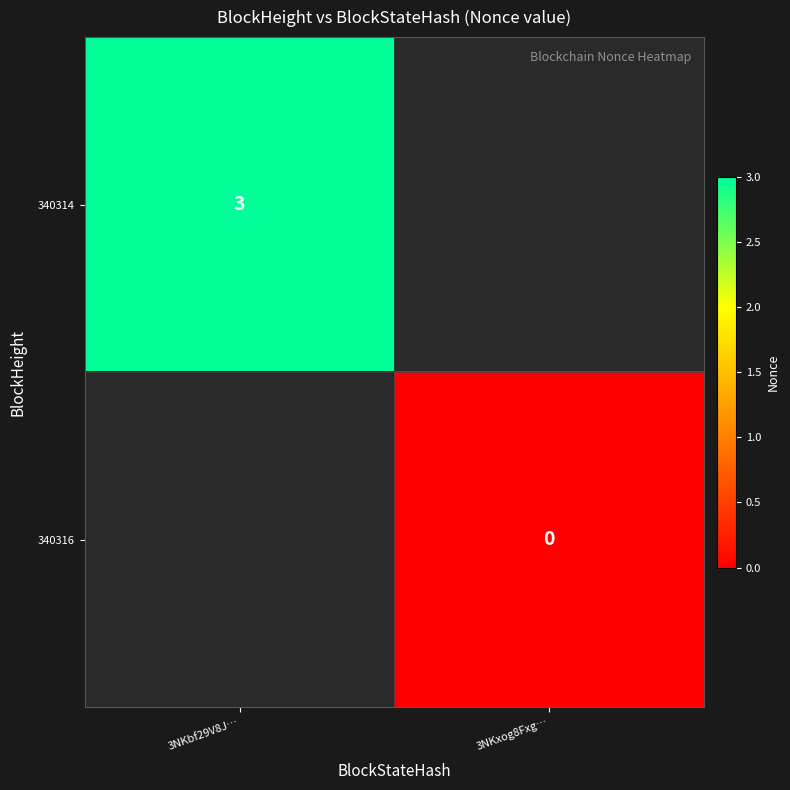

True or false: 340314 has a value of 5 at 3NKbf29V8J….

False